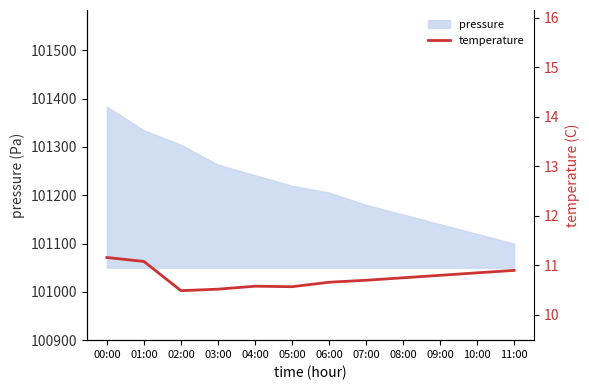

Count the values in the range 10 to 11.

10